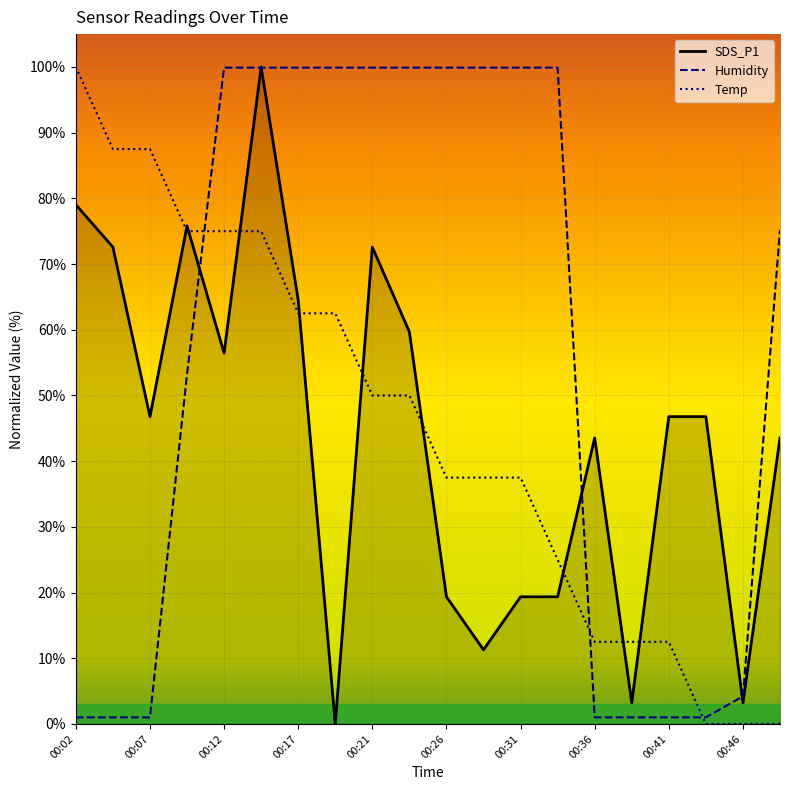

What is the greatest value displayed?

100.0